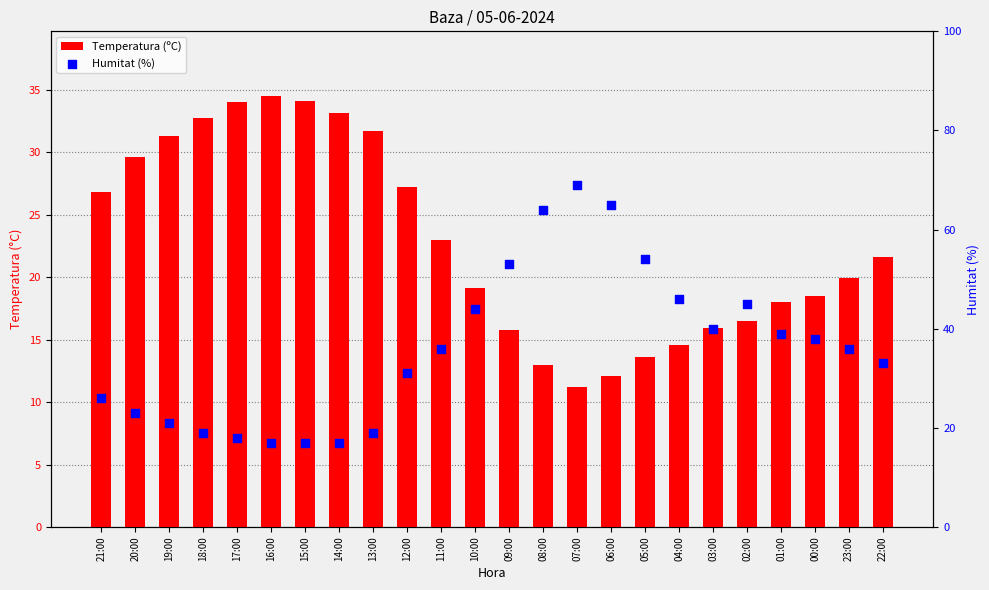

What is the total value across all series at 05:00?

67.6